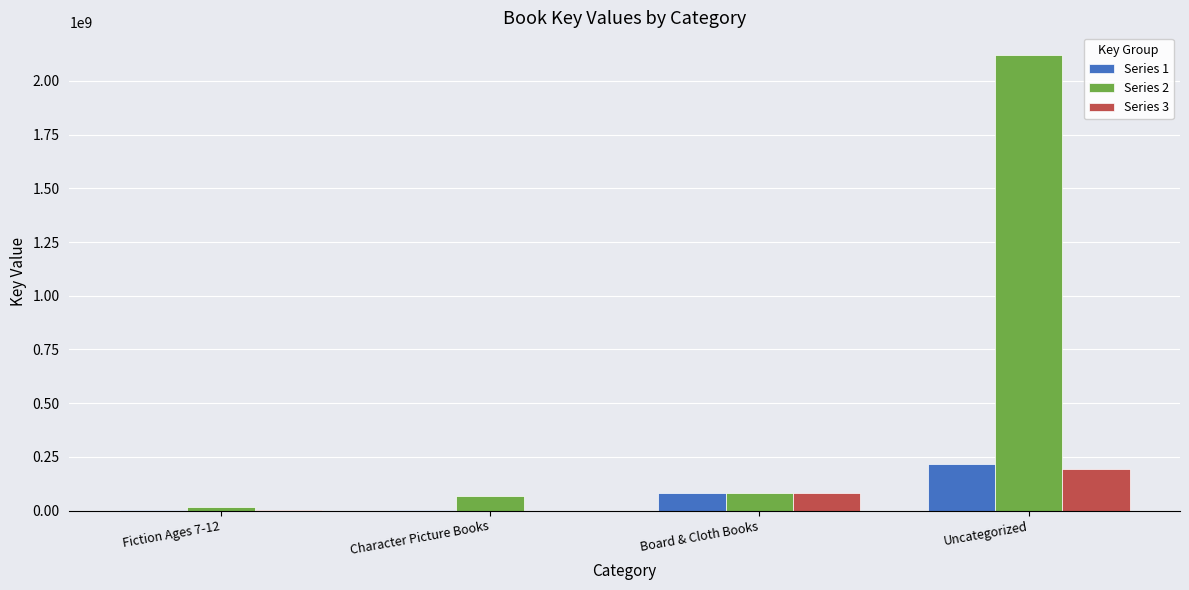

Is it true that Series 1 equals 62111539 at Uncategorized?

False